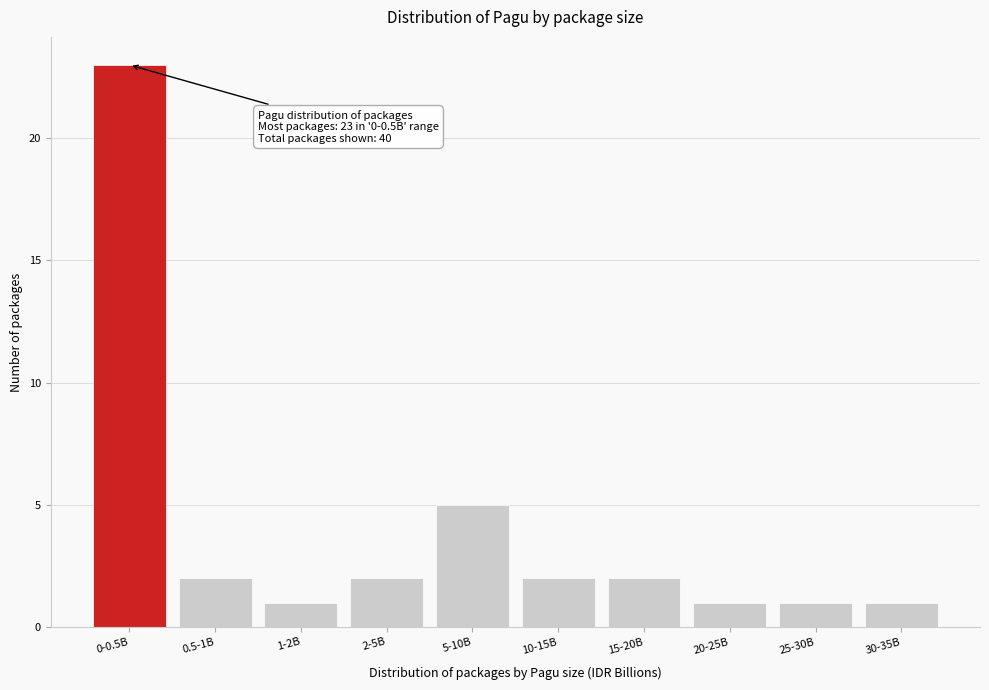

Reading left to right, extract all data points from this chart.

0-0.5B=23	0.5-1B=2	1-2B=1	2-5B=2	5-10B=5	10-15B=2	15-20B=2	20-25B=1	25-30B=1	30-35B=1